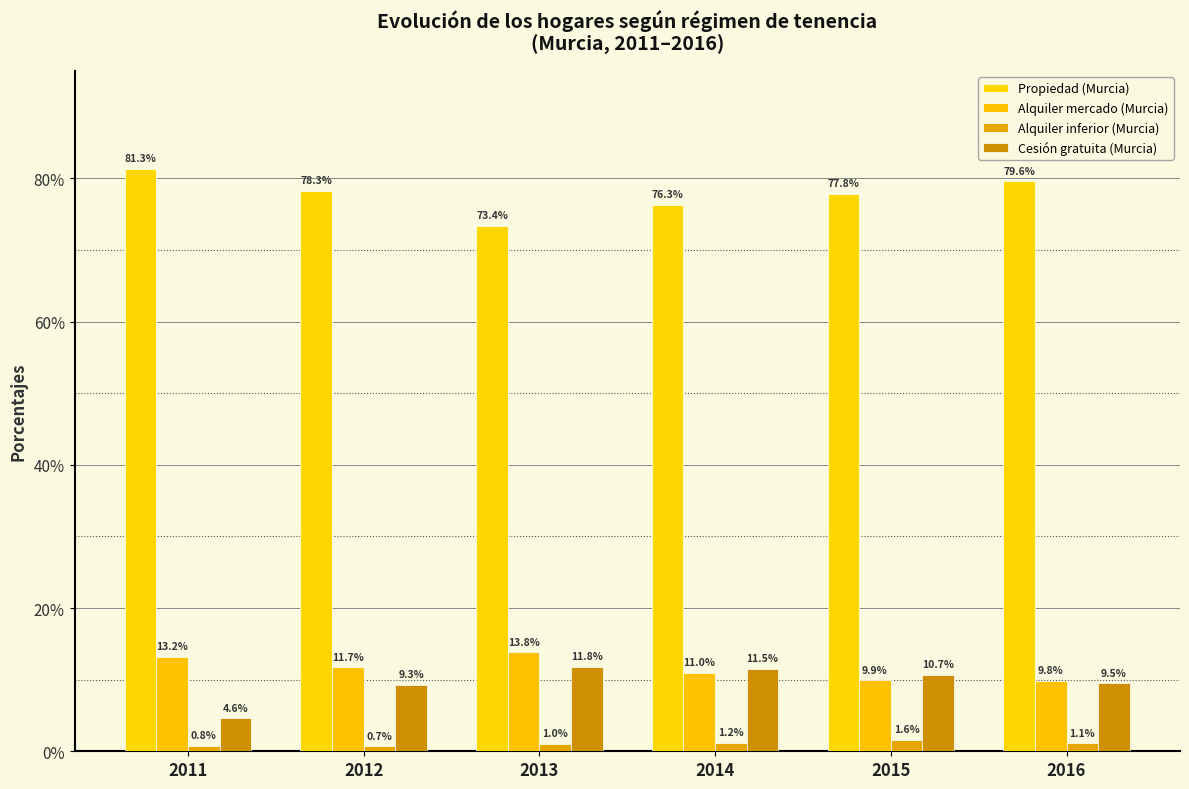

How many bars are there in each group?

4